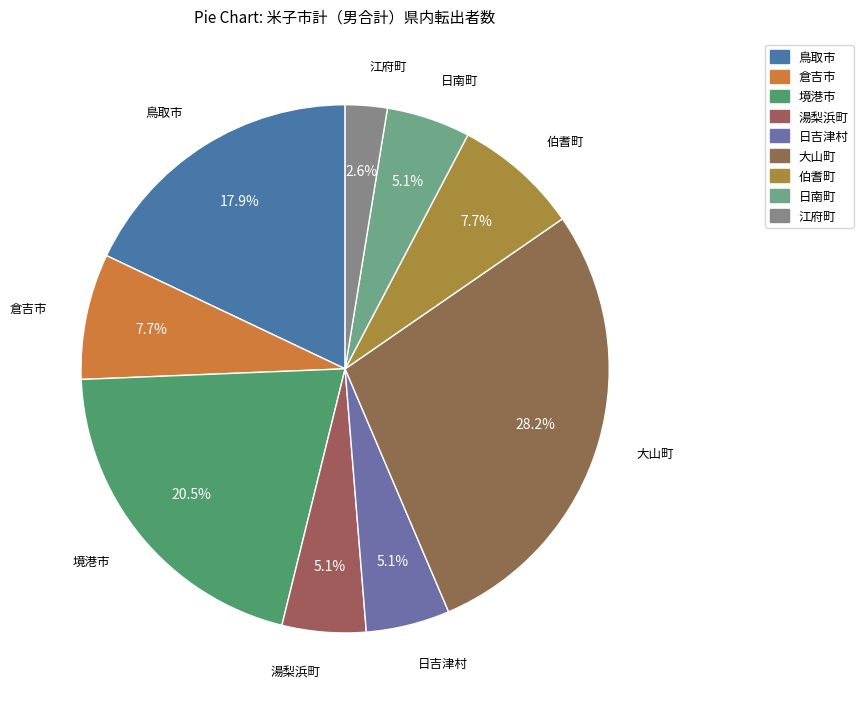

How many slices are in this pie chart?

9